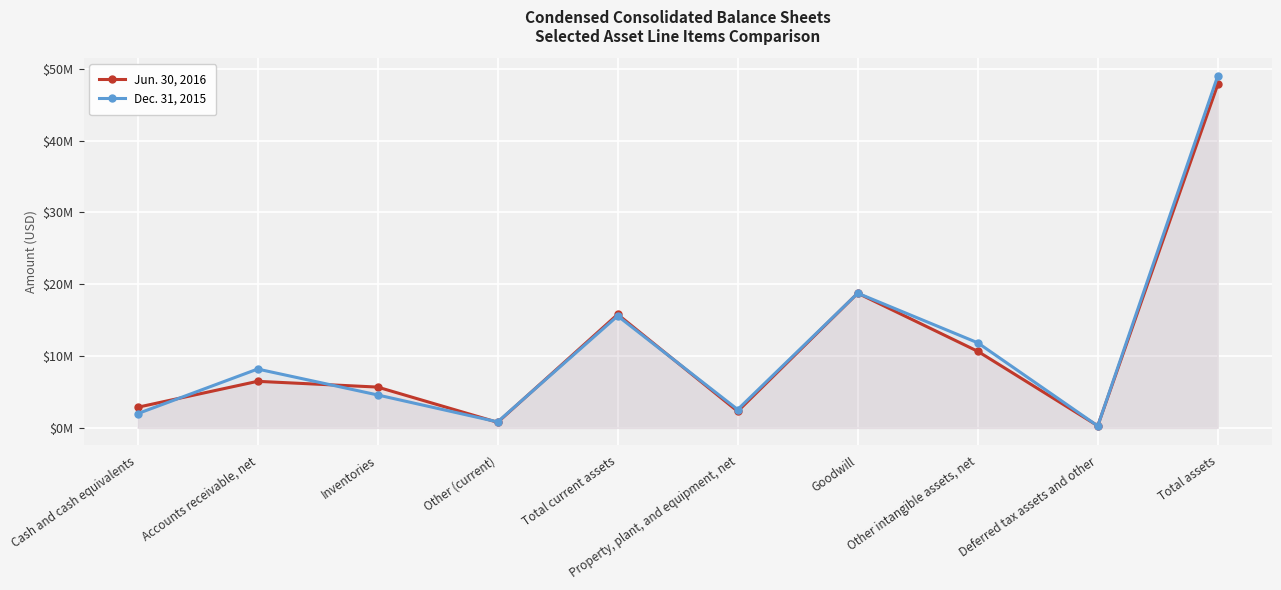

What is the value of the Dec. 31, 2015 point at the 1st from the left?

1976594